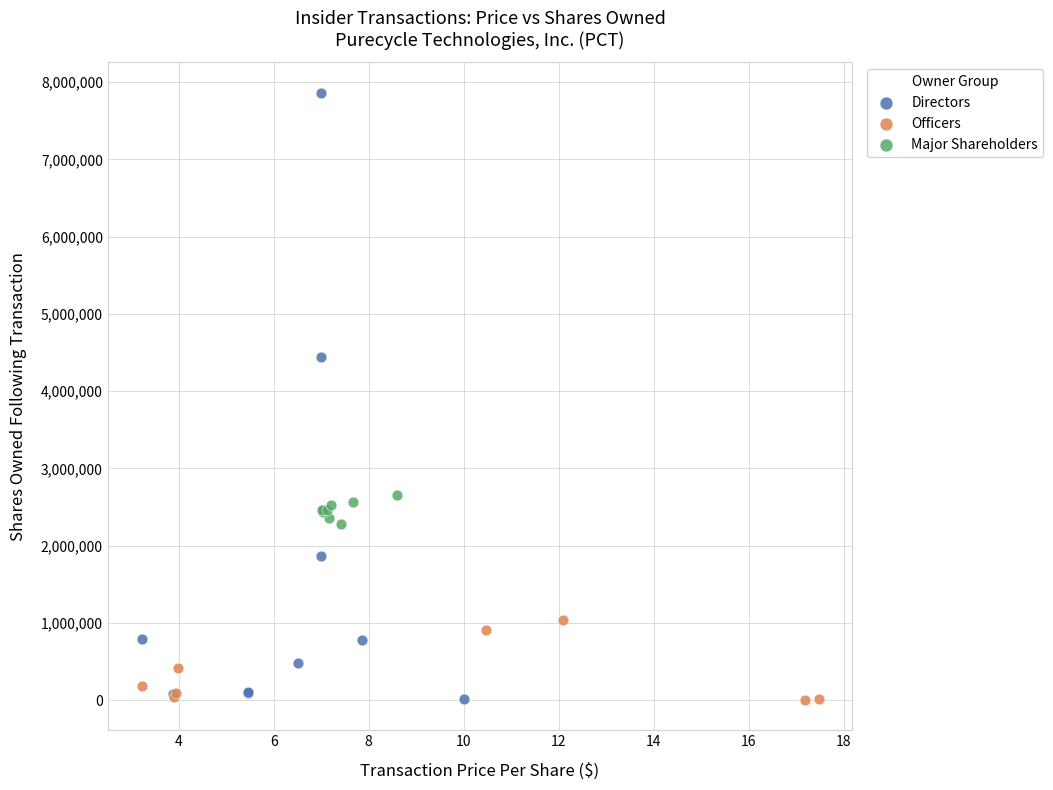

Which series has the widest spread of Y values?

Directors